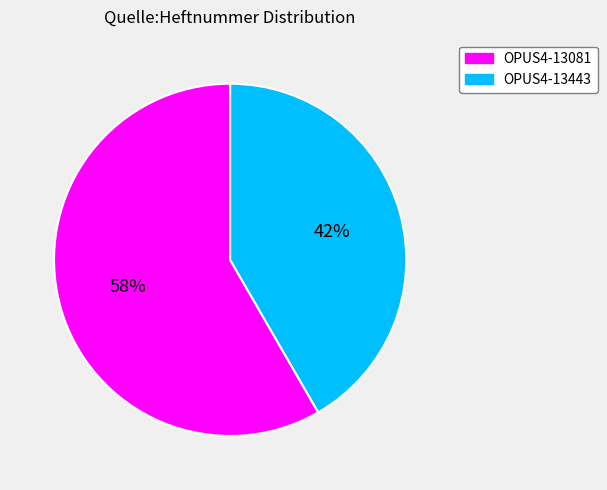

To the nearest percent, what percentage of the pie is OPUS4-13081?

58%